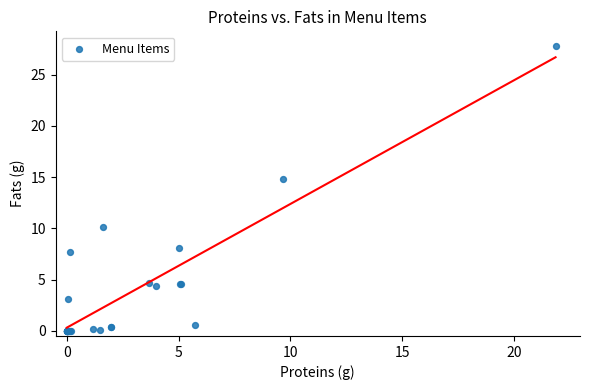

What Y value in the scatter plot is closest to 13?

14.8